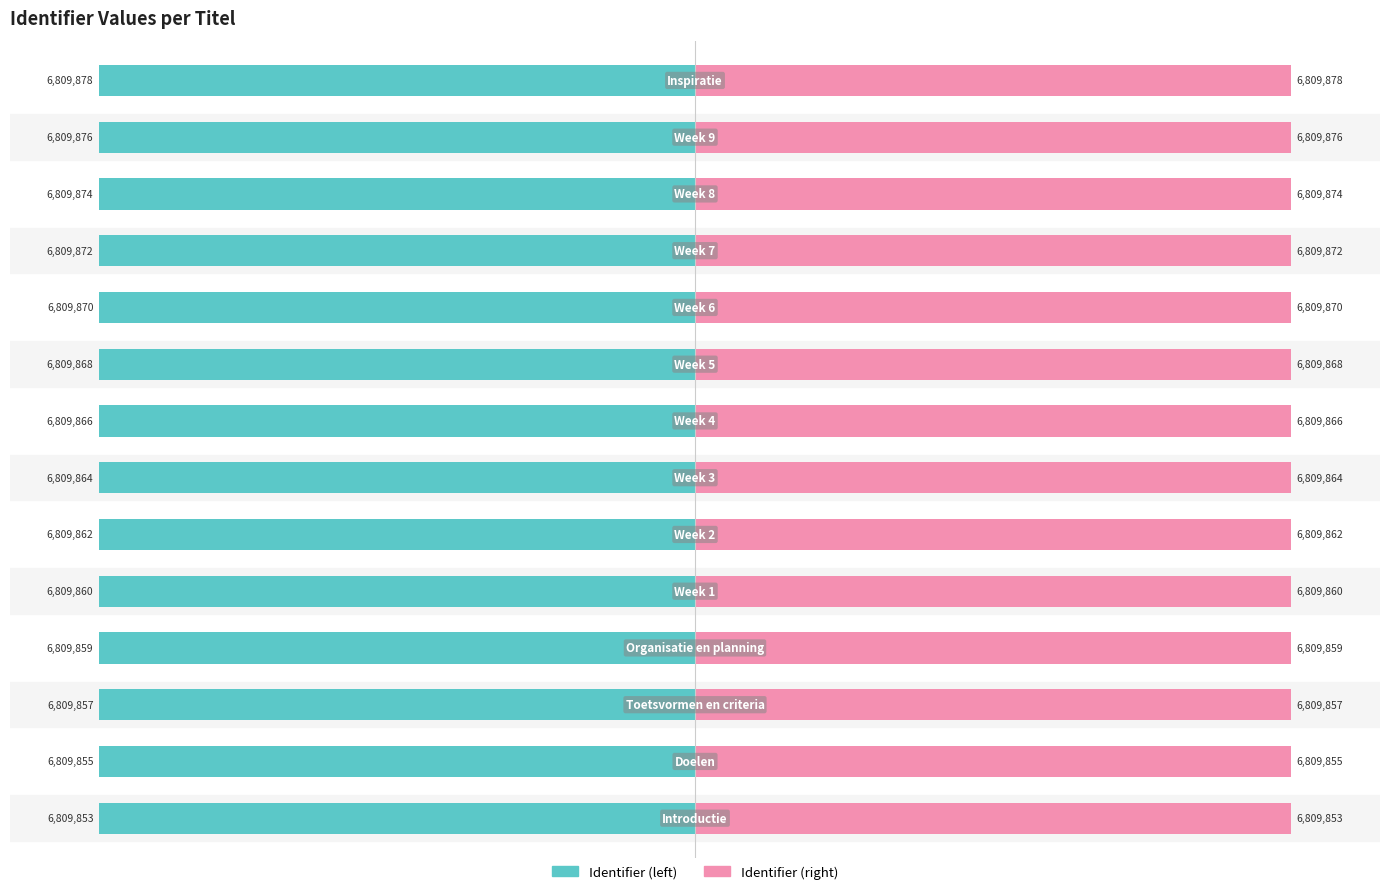

What are all the series names shown in the legend?

Identifier (left), Identifier (right)